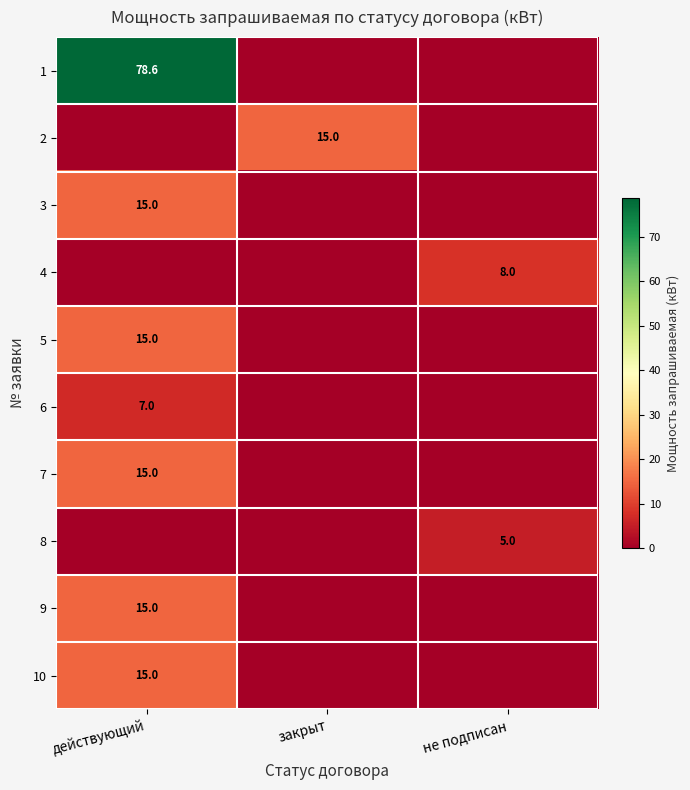

True or false: 5 has a value of 15.0 at действующий.

True